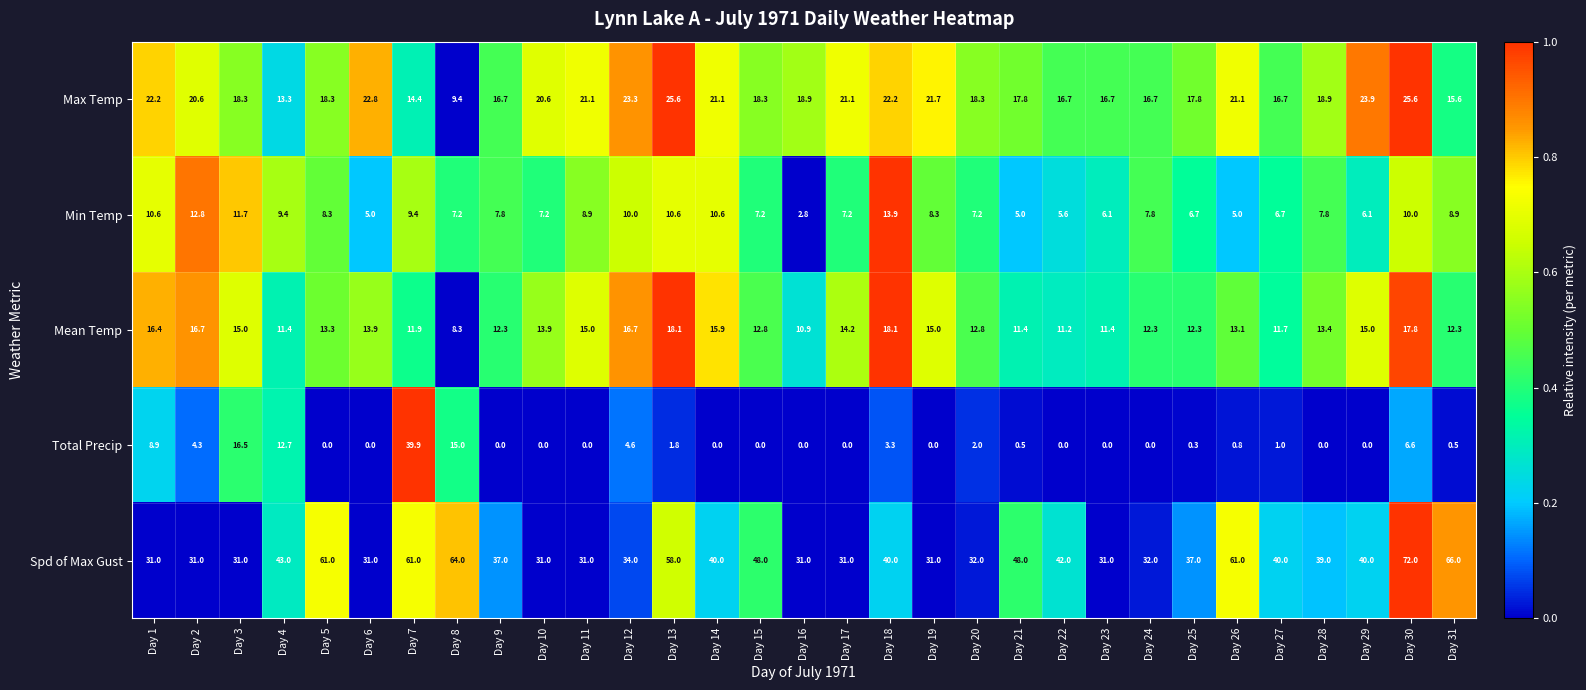

What is the total value across all series at Day 3?

92.5